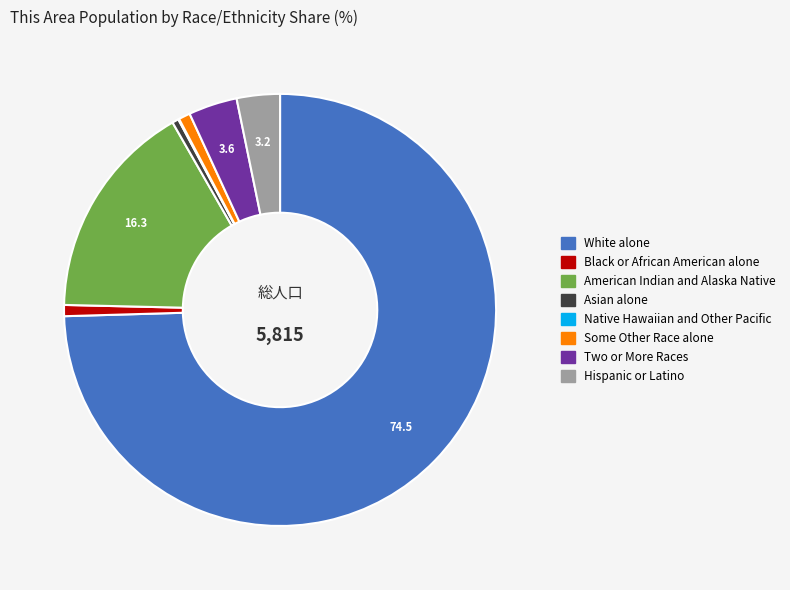

Is there any slice that represents more than half of the pie?

Yes